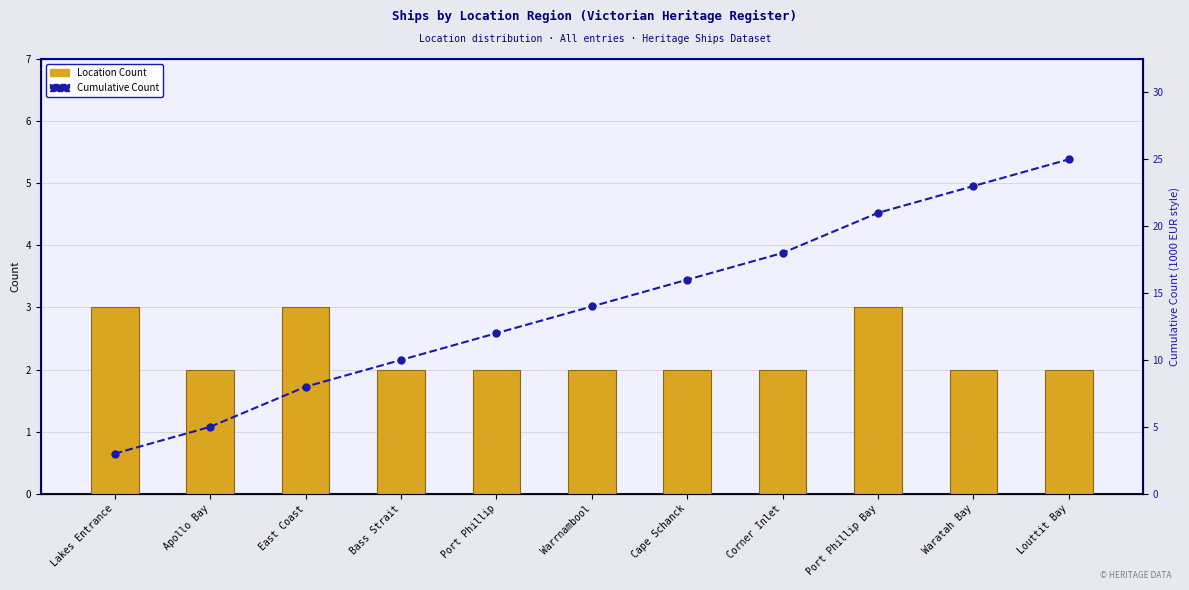

How many series are shown in this chart?

2